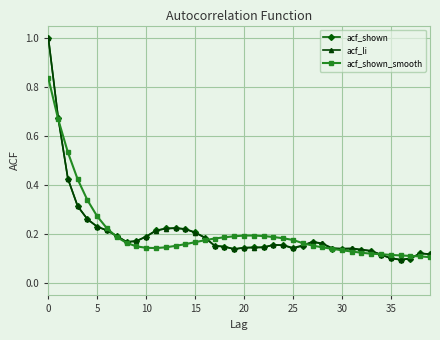

Which series has the largest range (max minus min)?

acf_shown